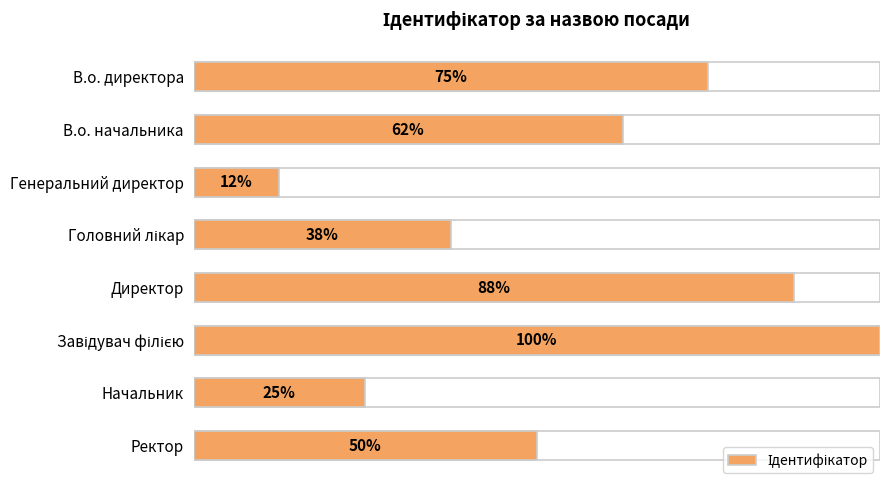

Is it true that the value at Завідувач філією is 12?

False